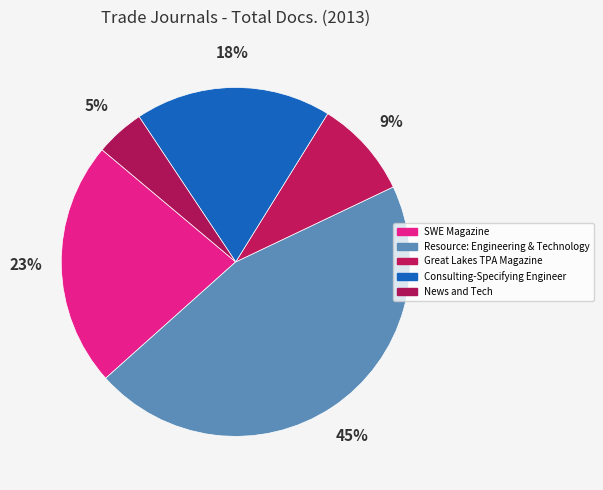

Rank the categories by value from lowest to highest.

News and Tech, Great Lakes TPA Magazine, Consulting-Specifying Engineer, SWE Magazine, Resource: Engineering & Technology